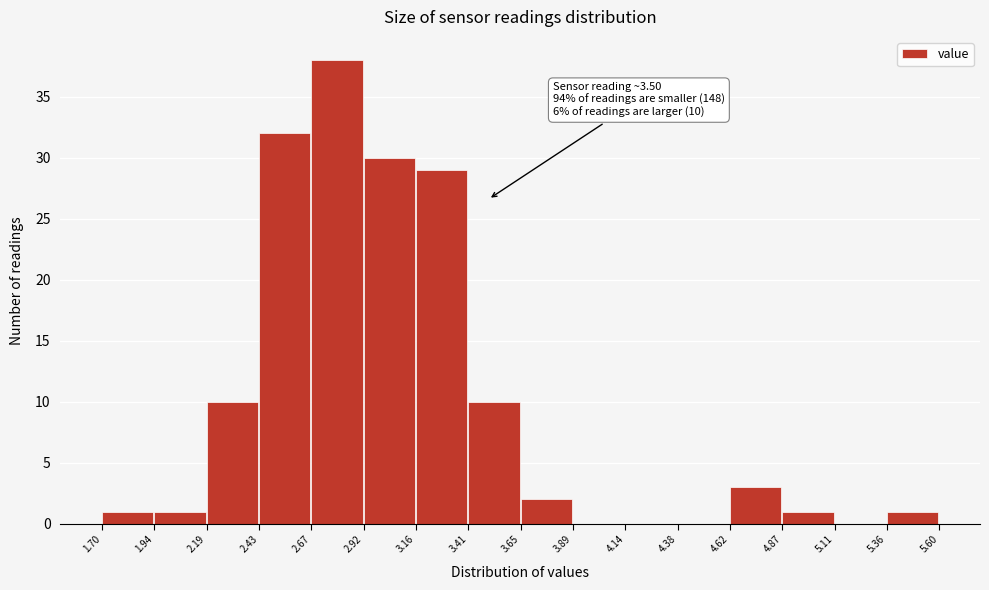

Which range on the x-axis has the tallest bar?

2.67 to 2.92